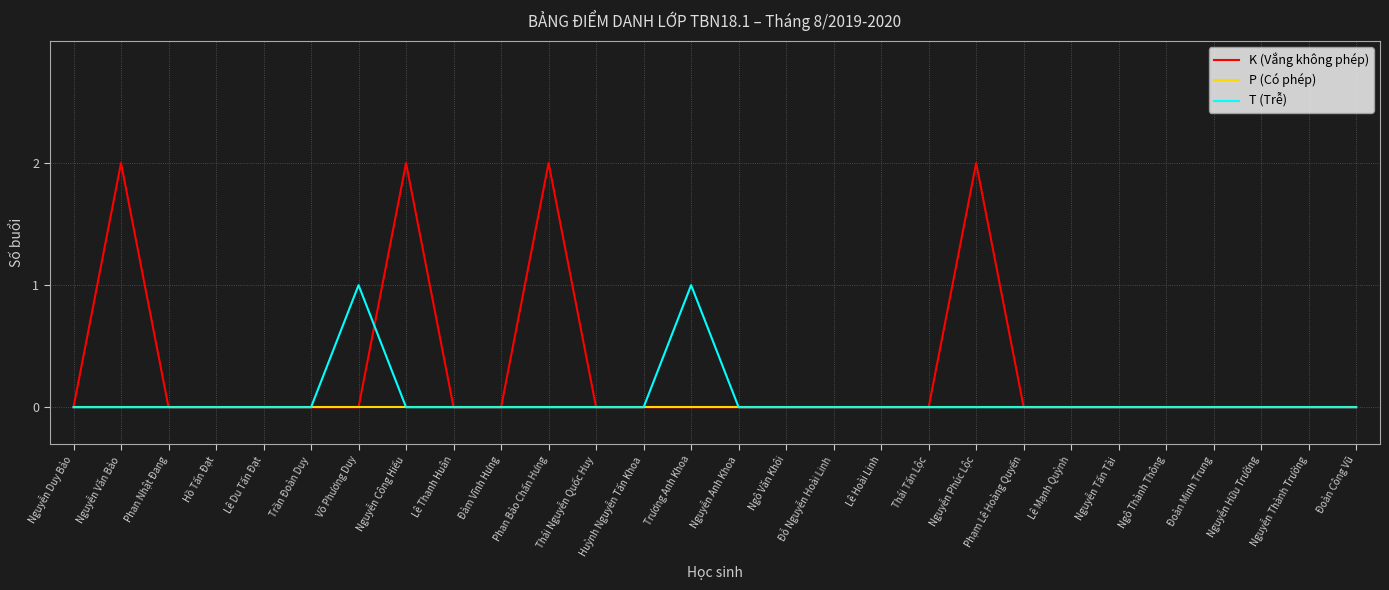

Reading left to right, list all the values displayed in this chart.

K (Vắng không phép): 0	2	0	0	0	0	0	2	0	0	2	0	0	0	0	0	0	0	0	2	0	0	0	0	0	0	0	0
P (Có phép): 0	0	0	0	0	0	0	0	0	0	0	0	0	0	0	0	0	0	0	0	0	0	0	0	0	0	0	0
T (Trễ): 0	0	0	0	0	0	1	0	0	0	0	0	0	1	0	0	0	0	0	0	0	0	0	0	0	0	0	0